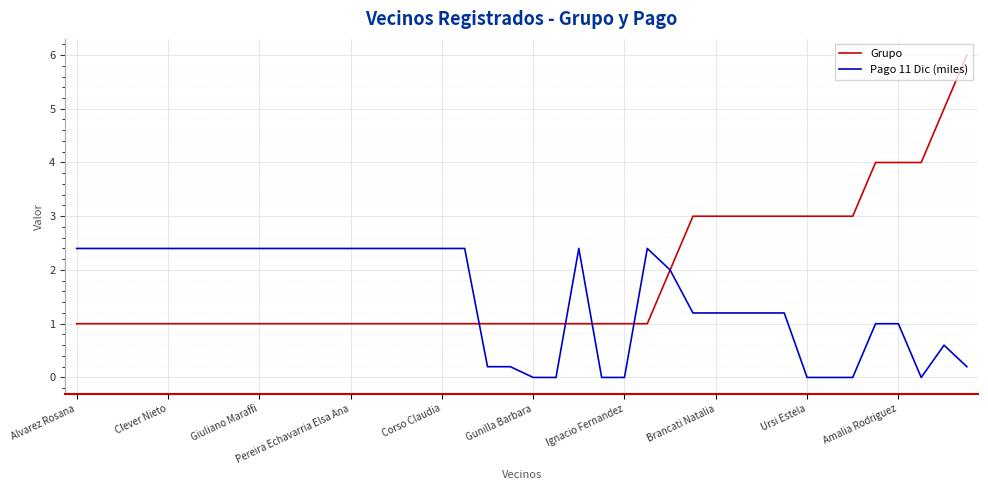

Which series has the largest total across all categories?

Grupo